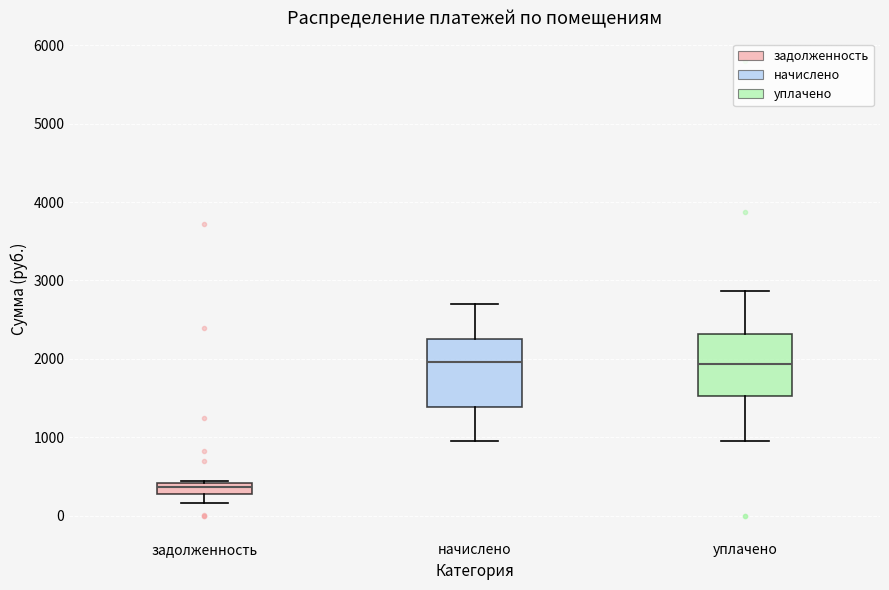

Where does the lower whisker of the box for начислено end on the y-axis? The values are not printed on the chart, so give them approximately, as read against the axis.

1000